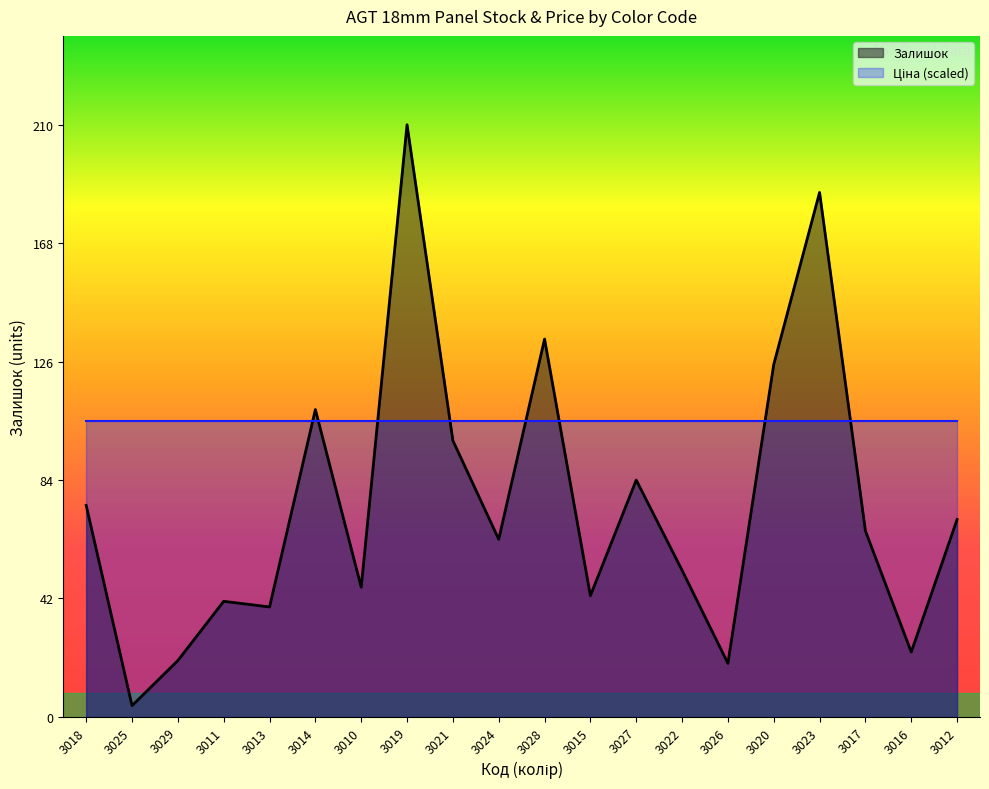

How many values exceed 66?

9